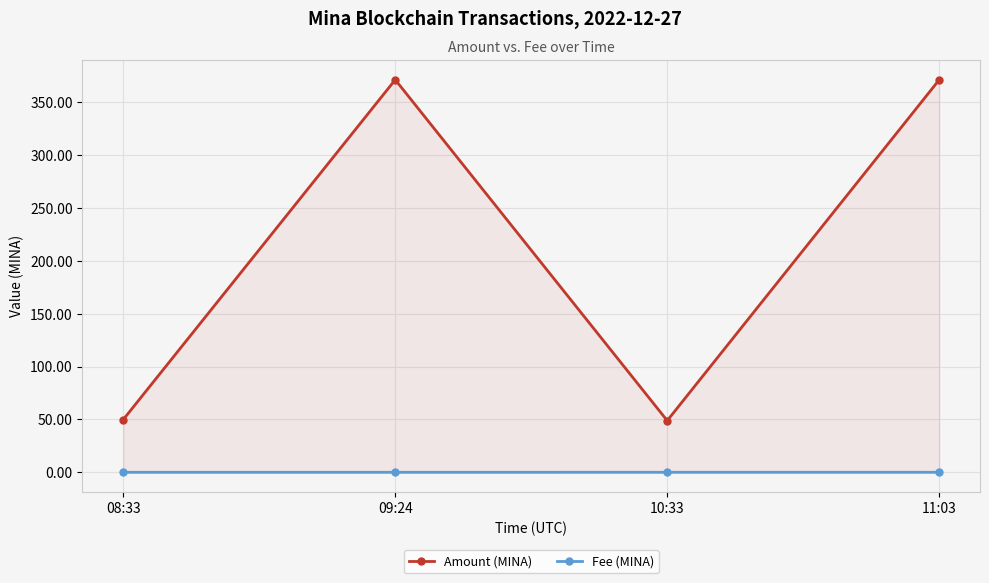

What are all the series names shown in the legend?

Amount (MINA), Fee (MINA)